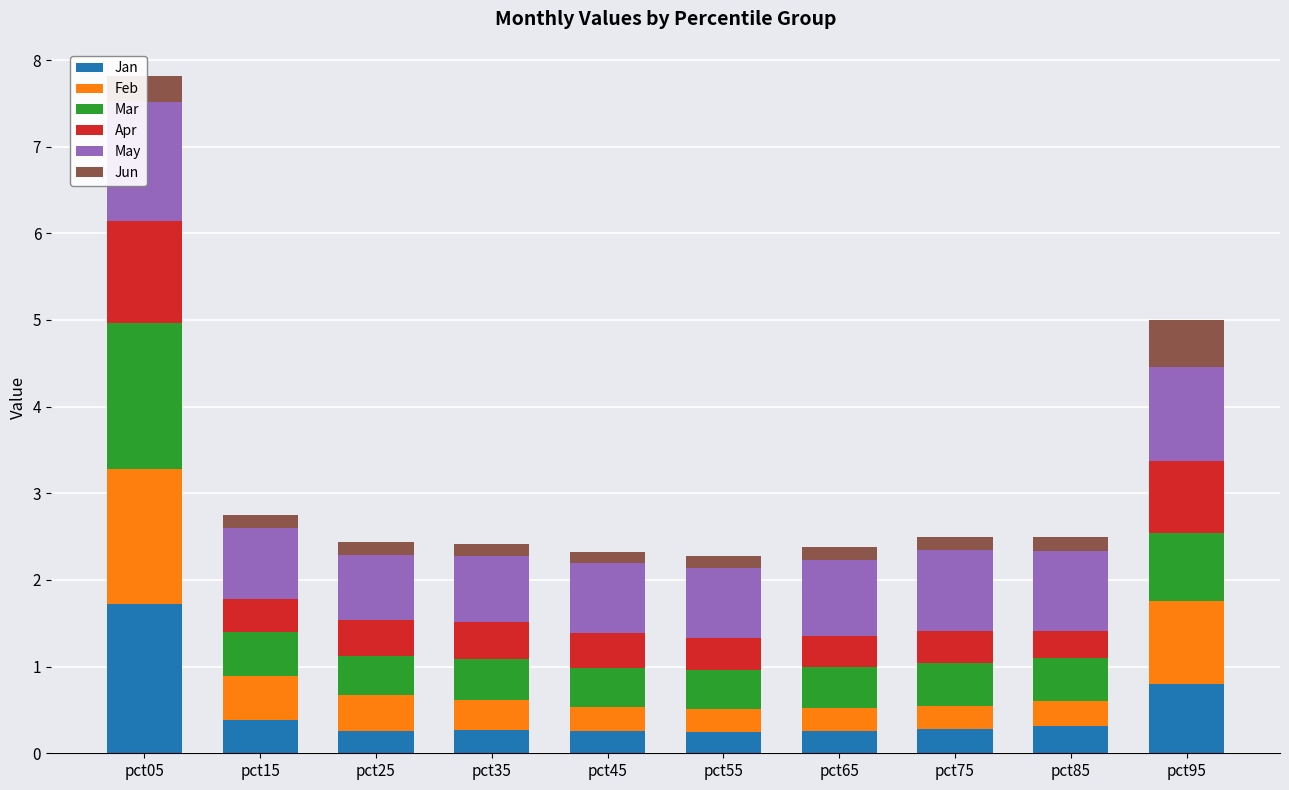

The Apr series shows 1.8 at pct05. True or false?

False